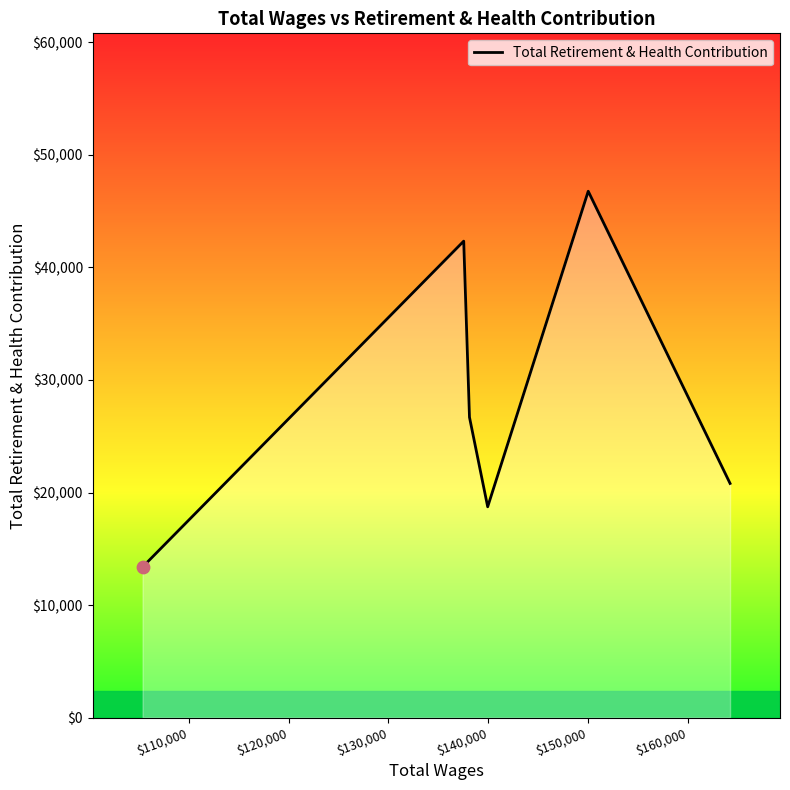

What is the difference between the second highest and second lowest values?

23610